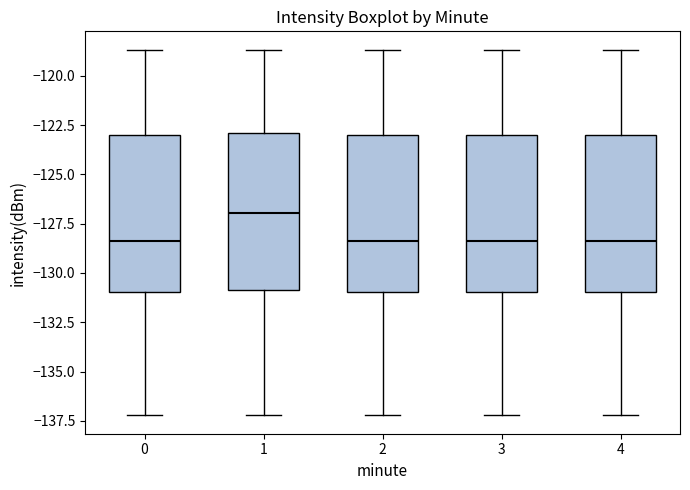

Reading left to right, read every box against the y-axis: the position of its median line, the range the box covers, and the ends of its whiskers. The values are not printed on the chart, so give them approximately, as read against the axis.

0: median -128.5, box -131.0 to -123.0, whiskers -137.0 to -118.5
1: median -127.0, box -131.0 to -123.0, whiskers -137.0 to -118.5
2: median -128.5, box -131.0 to -123.0, whiskers -137.0 to -118.5
3: median -128.5, box -131.0 to -123.0, whiskers -137.0 to -118.5
4: median -128.5, box -131.0 to -123.0, whiskers -137.0 to -118.5